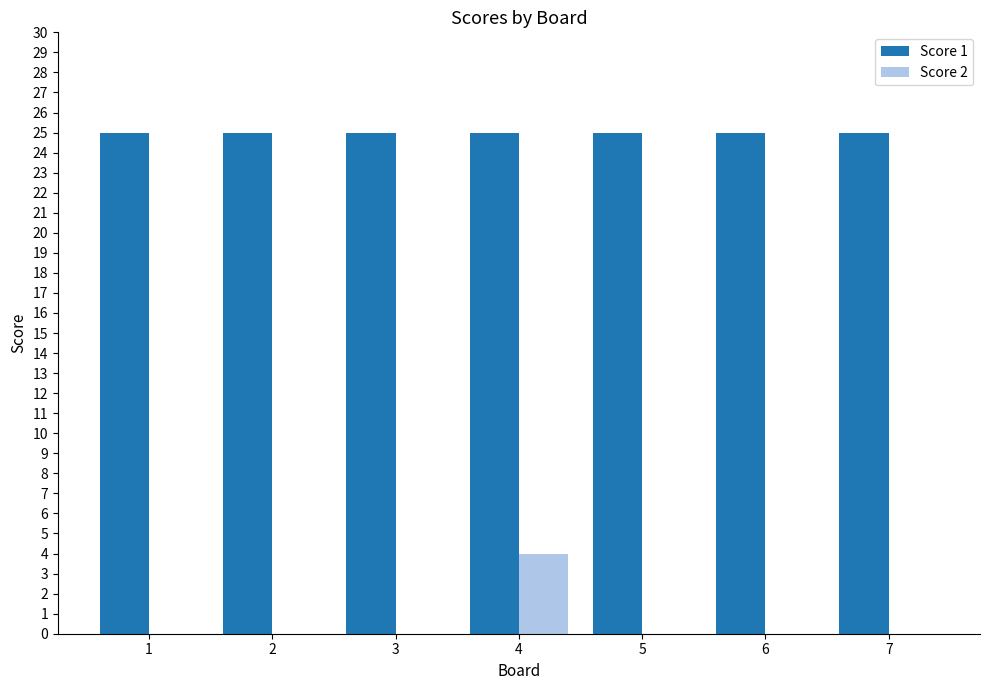

How many groups of bars are there?

7